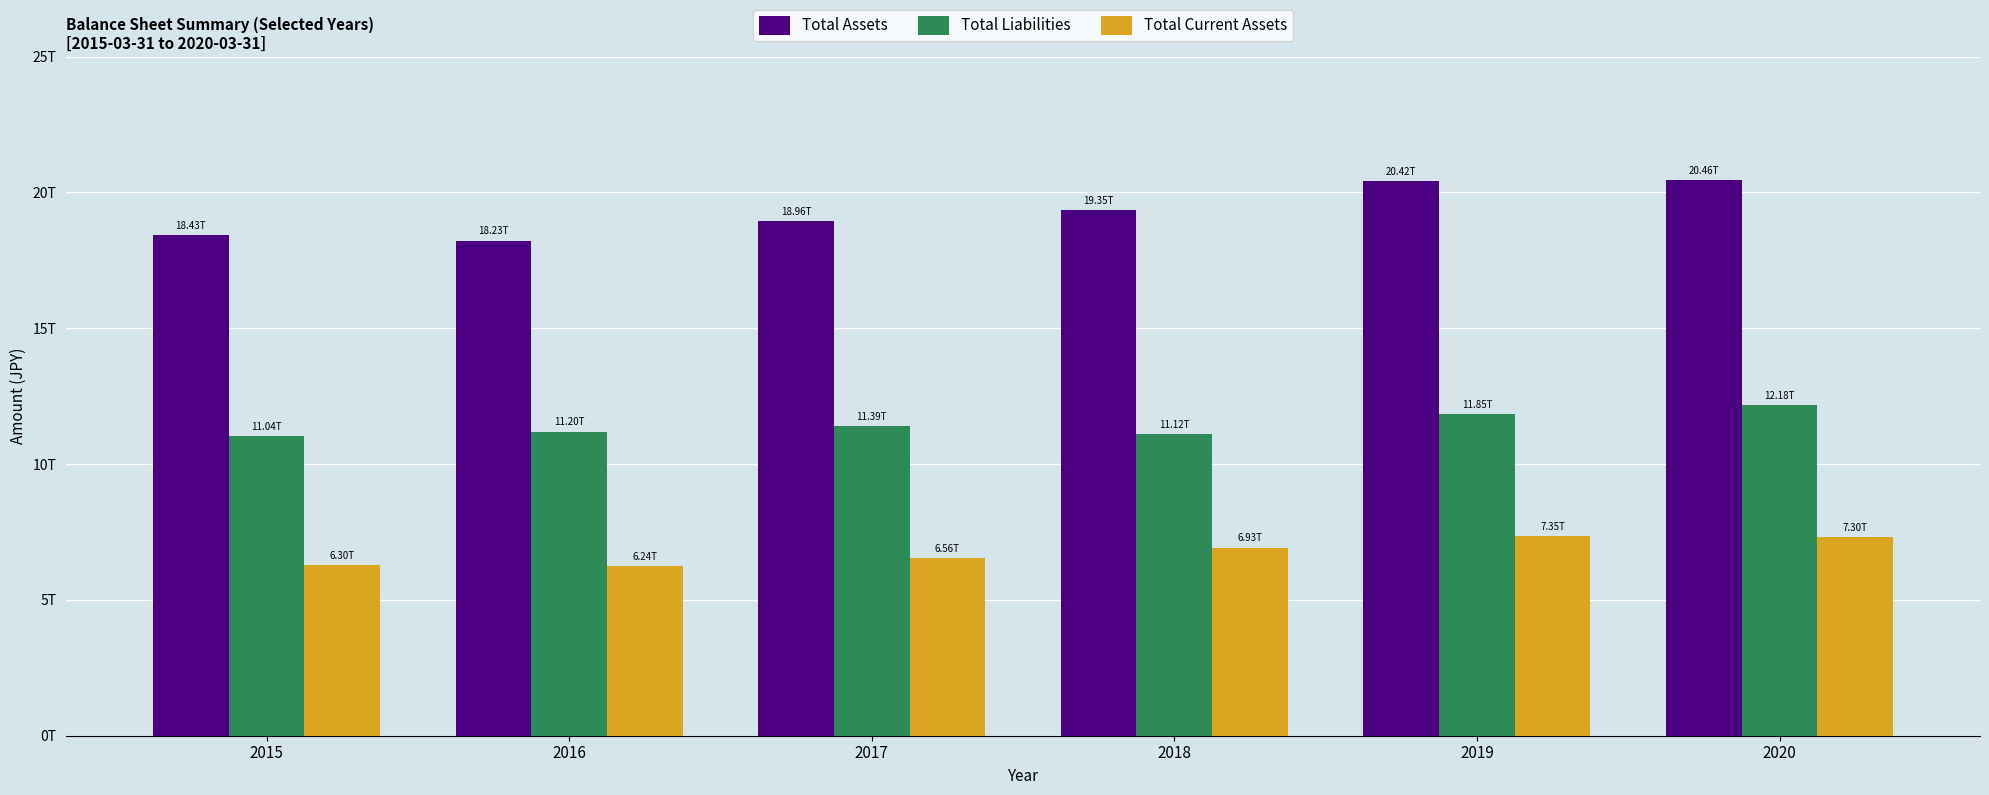

Reading left to right, what are all the values shown in this chart?

Total Assets: 2015=18425837000000	2016=18229294000000	2017=18958123000000	2018=19349164000000	2019=20419122000000	2020=20461465000000
Total Liabilities: 2015=11043016000000	2016=11197506000000	2017=11388497000000	2018=11115069000000	2019=11853332000000	2020=12175442000000
Total Current Assets: 2015=6296140000000	2016=6241626000000	2017=6555467000000	2018=6925288000000	2019=7347294000000	2020=7301010000000